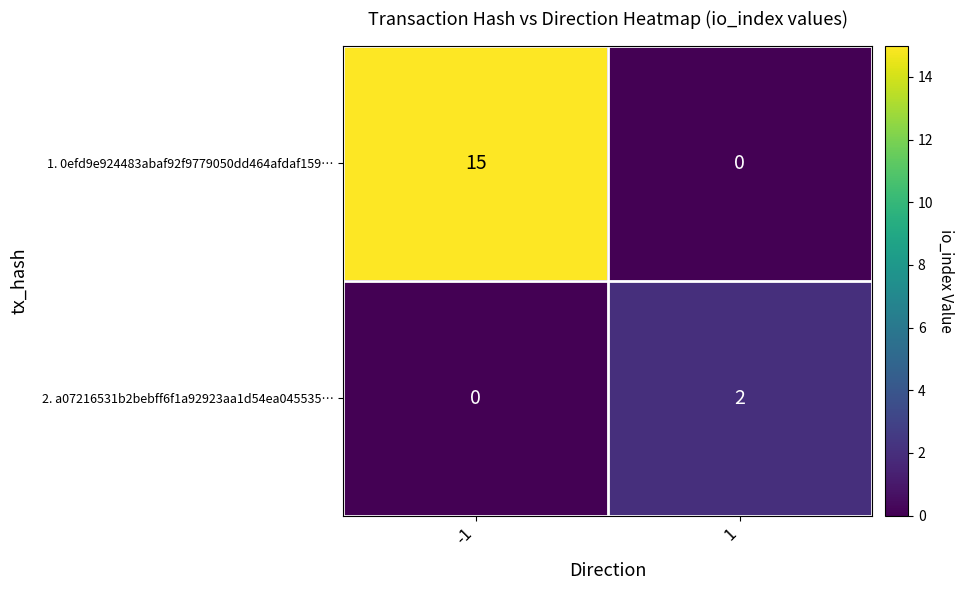

Which series has the widest spread of values?

1. 0efd9e924483abaf92f9779050dd464afdaf159…